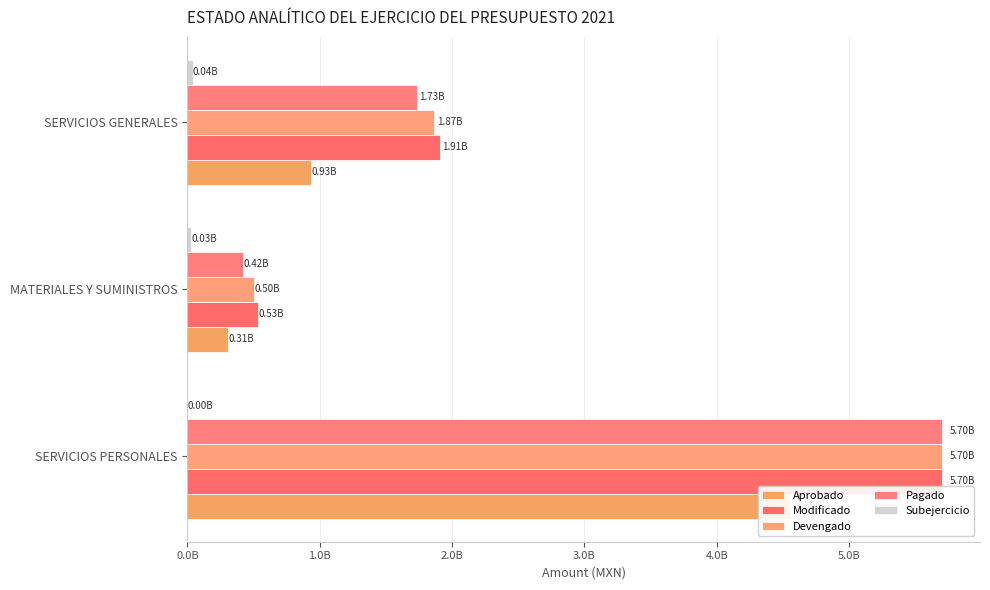

Does the chart contain any negative values?

No